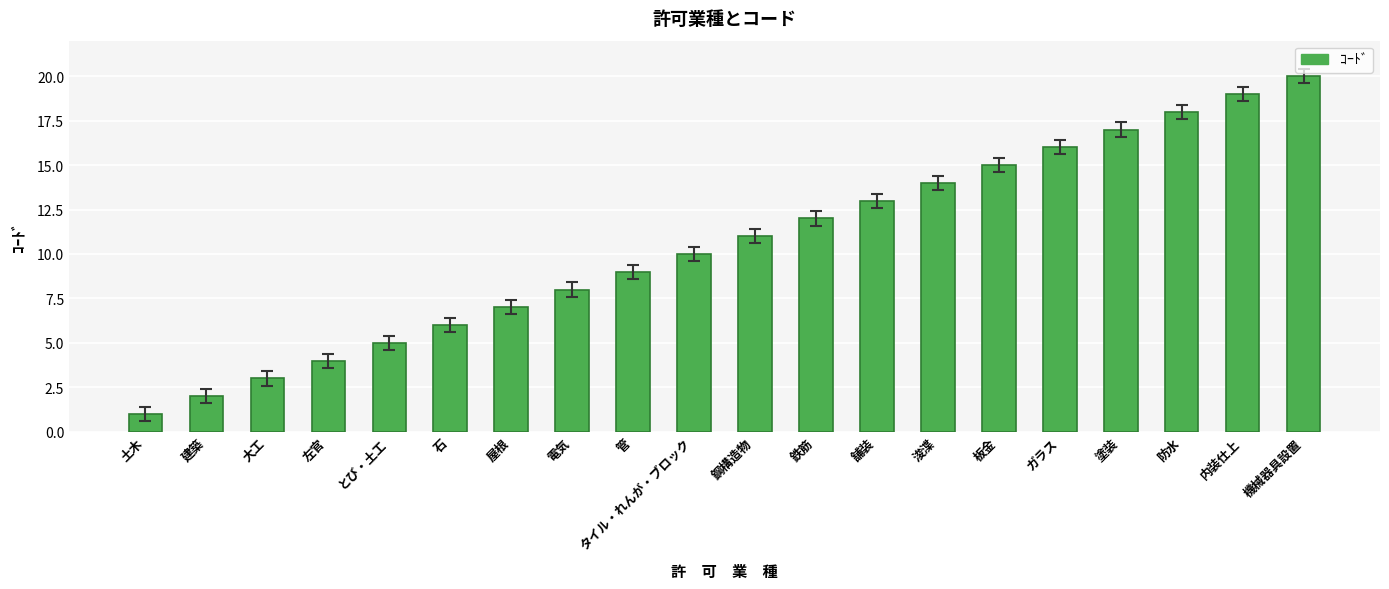

What is the approximate value at 建築?

2